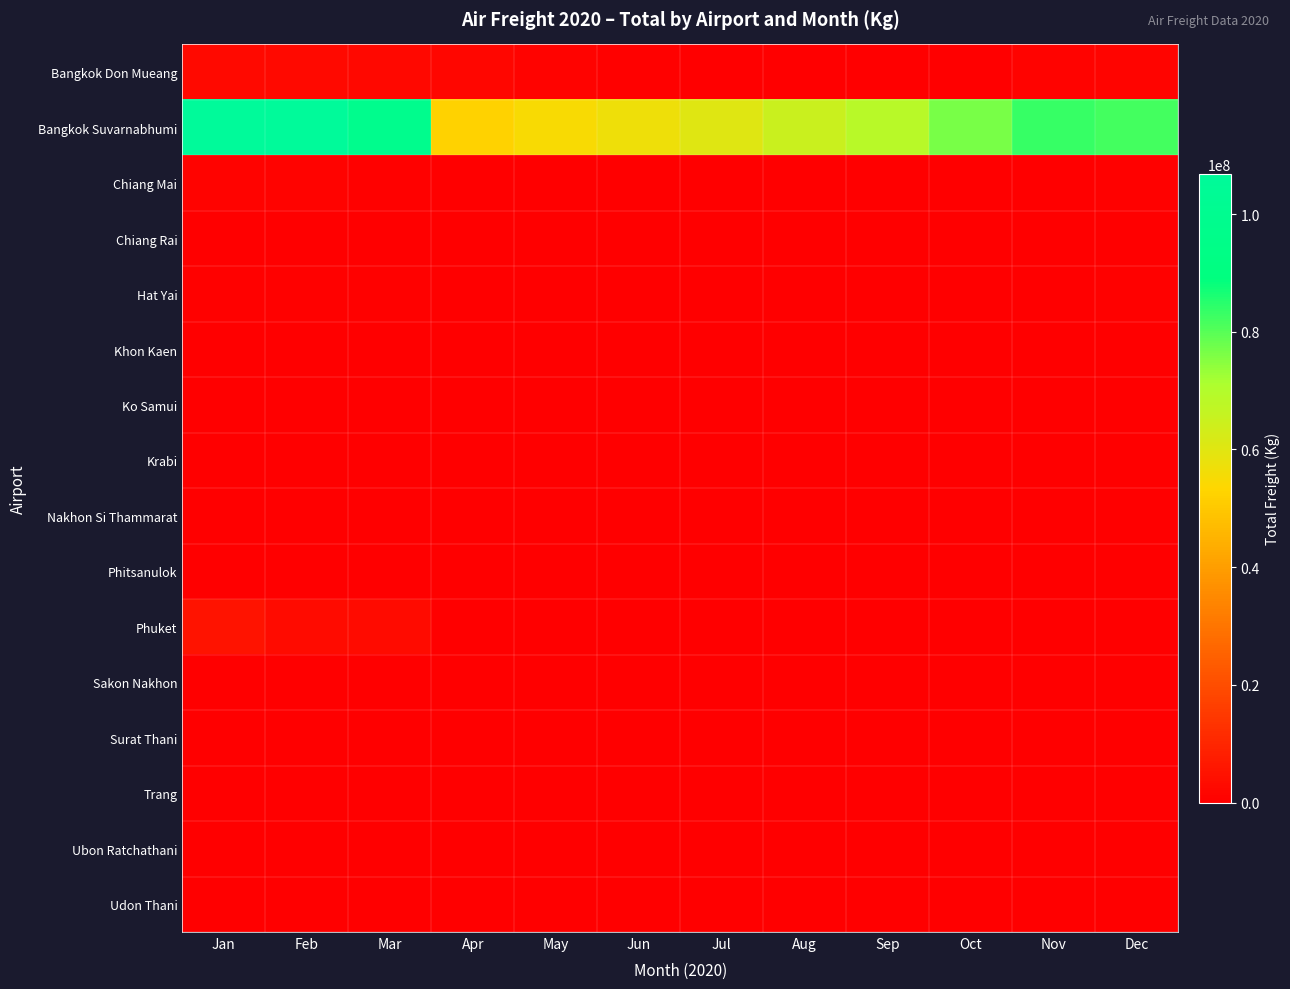

Reading left to right, extract all data points from this chart.

Bangkok Don Mueang: Jan=2880097	Feb=2872651	Mar=2174480	Apr=1877170	May=930196	Jun=455660	Jul=394598	Aug=345747	Sep=362324	Oct=414488	Nov=1067017	Dec=1426857
Bangkok Suvarnabhumi: Jan=106840245	Feb=106715284	Mar=98449598	Apr=52506077	May=54759840	Jun=57090648	Jul=60100490	Aug=64945076	Sep=68644162	Oct=76496299	Nov=83454757	Dec=82046115
Chiang Mai: Jan=978179	Feb=895816	Mar=682737	Apr=29715	May=50951	Jun=174629	Jul=270820	Aug=283012	Sep=308689	Oct=329418	Nov=412588	Dec=497188
Chiang Rai: Jan=218107	Feb=149508	Mar=111396	Apr=4533	May=19087	Jun=35019	Jul=60243	Aug=69452	Sep=64203	Oct=76575	Nov=75668	Dec=79353
Hat Yai: Jan=647128	Feb=638974	Mar=500685	Apr=137682	May=188648	Jun=264916	Jul=342606	Aug=382953	Sep=374342	Oct=371358	Nov=388486	Dec=455774
Khon Kaen: Jan=49829	Feb=44361	Mar=38591	Apr=3478	May=5497	Jun=22244	Jul=27327	Aug=26345	Sep=28246	Oct=31763	Nov=25078	Dec=26169
Ko Samui: Jan=153430	Feb=150706	Mar=87099	Apr=3975	May=3500	Jun=9671	Jul=13806	Aug=13759	Sep=16801	Oct=16367	Nov=17934	Dec=28571
Krabi: Jan=107229	Feb=91766	Mar=70715	Apr=4932	May=0	Jun=10190	Jul=25156	Aug=12815	Sep=11264	Oct=20204	Nov=21309	Dec=28313
Nakhon Si Thammarat: Jan=47587	Feb=39786	Mar=63330	Apr=23727	May=28250	Jun=31978	Jul=39766	Aug=40814	Sep=47030	Oct=57458	Nov=44330	Dec=35887
Phitsanulok: Jan=18137	Feb=12873	Mar=9371	Apr=240	May=1755	Jun=4368	Jul=4502	Aug=7323	Sep=8860	Oct=9129	Nov=16125	Dec=16773
Phuket: Jan=5156002	Feb=3304862	Mar=3083316	Apr=23349	May=0	Jun=52371	Jul=153494	Aug=181134	Sep=179866	Oct=158690	Nov=193392	Dec=288029
Sakon Nakhon: Jan=3022	Feb=3161	Mar=2355	Apr=357	May=784	Jun=1381	Jul=1431	Aug=2148	Sep=1412	Oct=1288	Nov=1660	Dec=2435
Surat Thani: Jan=62908	Feb=70839	Mar=56386	Apr=14303	May=29341	Jun=67383	Jul=62910	Aug=62670	Sep=67467	Oct=75183	Nov=68228	Dec=90897
Trang: Jan=30533	Feb=40954	Mar=21349	Apr=1097	May=0	Jun=8825	Jul=14657	Aug=16635	Sep=24533	Oct=20447	Nov=23167	Dec=27851
Ubon Ratchathani: Jan=37133	Feb=33844	Mar=29909	Apr=7309	May=10270	Jun=14363	Jul=19536	Aug=16529	Sep=21991	Oct=17493	Nov=17937	Dec=33035
Udon Thani: Jan=83829	Feb=68929	Mar=58838	Apr=16569	May=27875	Jun=41594	Jul=43760	Aug=46177	Sep=53005	Oct=63071	Nov=54429	Dec=68053